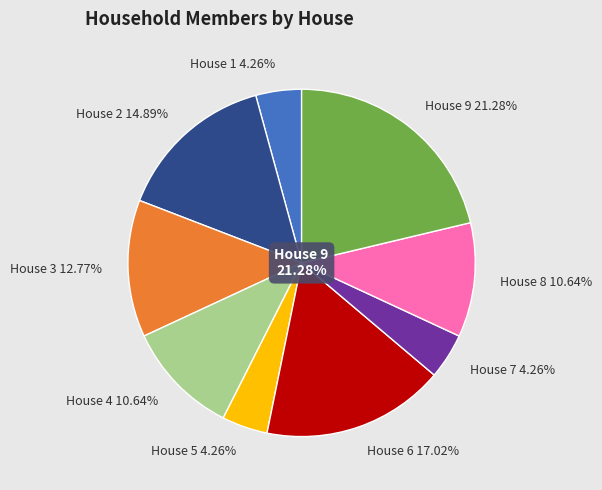

Rank the categories by value from highest to lowest.

House 9, House 6, House 2, House 3, House 4, House 8, House 1, House 5, House 7